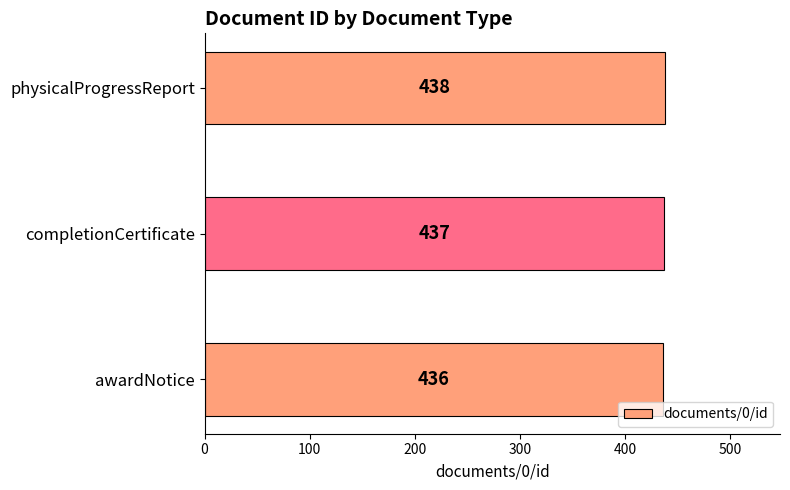

What is the sum of the values at physicalProgressReport and awardNotice?

874